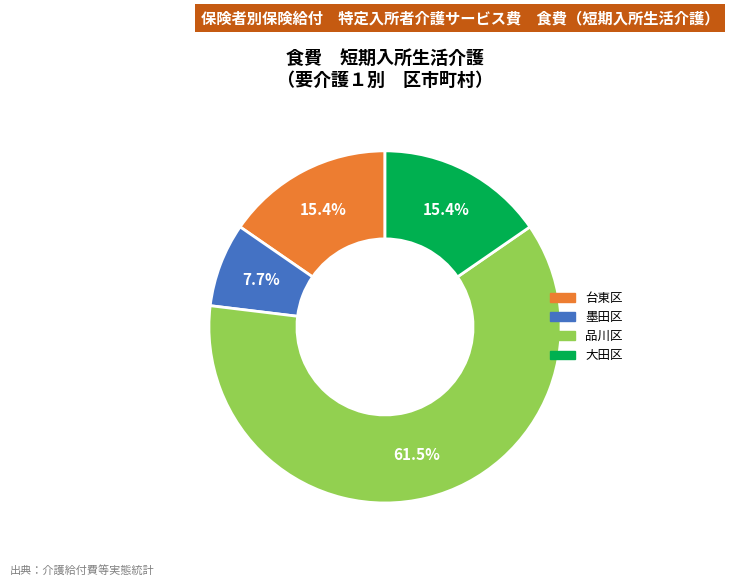

Count the number of slices in the pie.

4